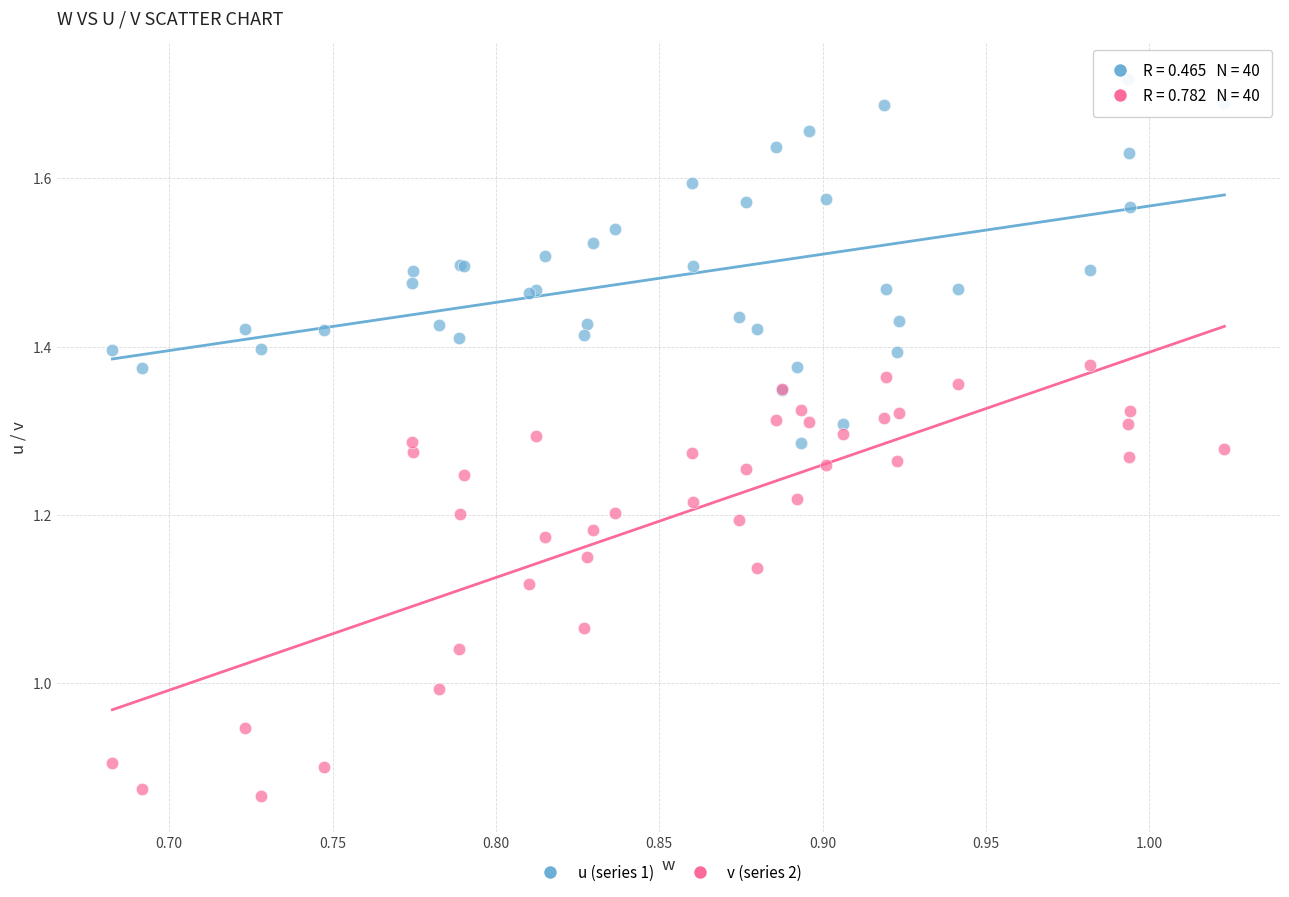

Which series reaches the maximum Y coordinate?

u (series 1)